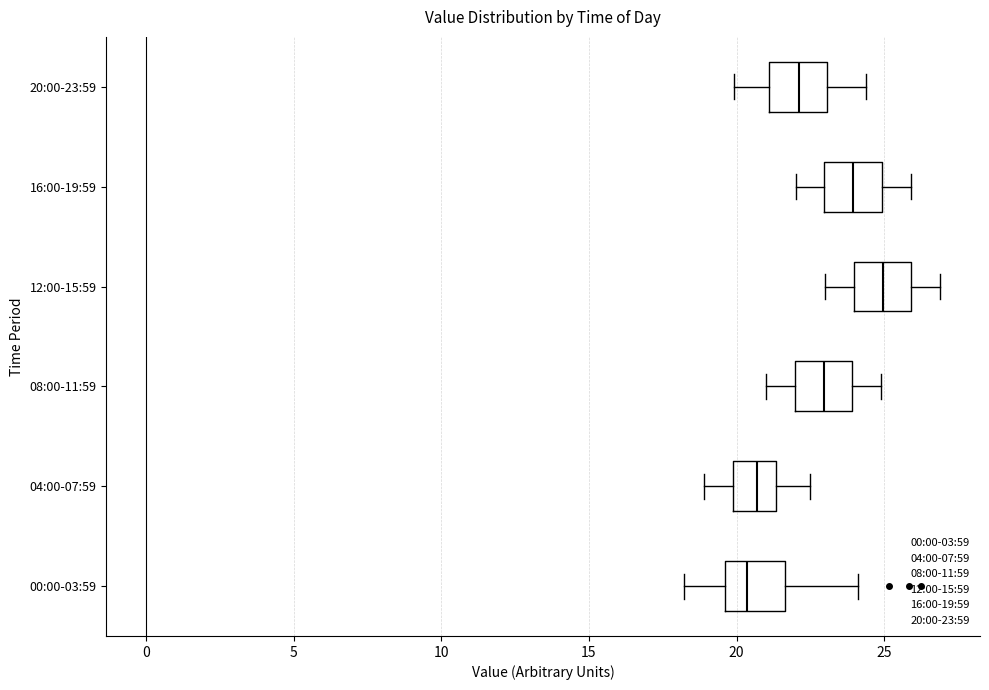

Reading bottom to top, transcribe this box plot: for each box, give where its median line is, the range the box spans, and where its two whiskers end, as read against the x-axis. The values are not printed on the chart, so give them approximately, as read against the axis.

00:00-03:59: median 20.5, box 19.5 to 21.5, whiskers 18.0 to 24.0
04:00-07:59: median 20.5, box 20.0 to 21.5, whiskers 19.0 to 22.5
08:00-11:59: median 23.0, box 22.0 to 24.0, whiskers 21.0 to 25.0
12:00-15:59: median 25.0, box 24.0 to 26.0, whiskers 23.0 to 27.0
16:00-19:59: median 24.0, box 23.0 to 25.0, whiskers 22.0 to 26.0
20:00-23:59: median 22.0, box 21.0 to 23.0, whiskers 20.0 to 24.5